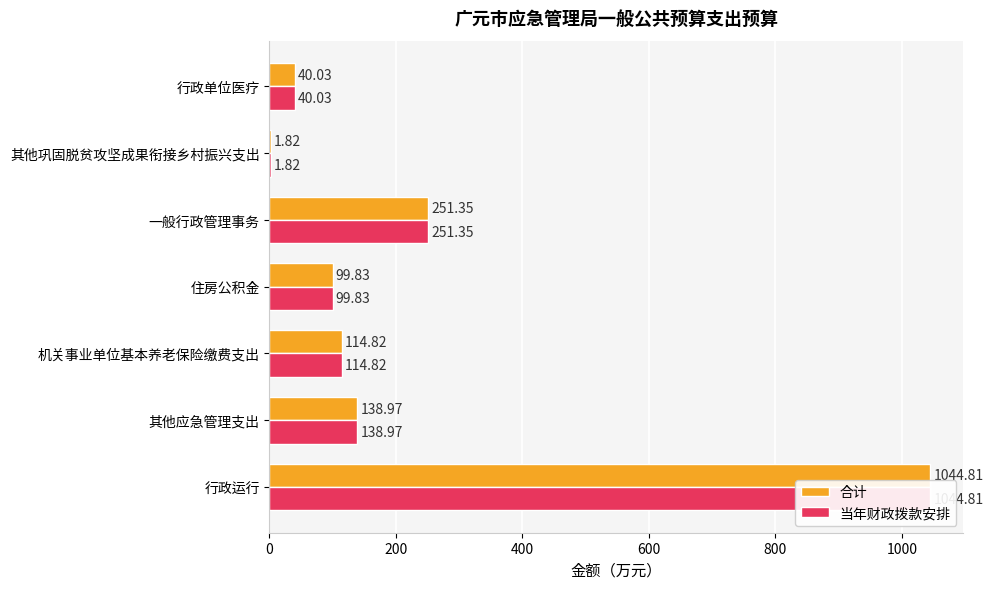

Rank the series at 其他巩固脱贫攻坚成果衔接乡村振兴支出 from highest to lowest value.

合计, 当年财政拨款安排